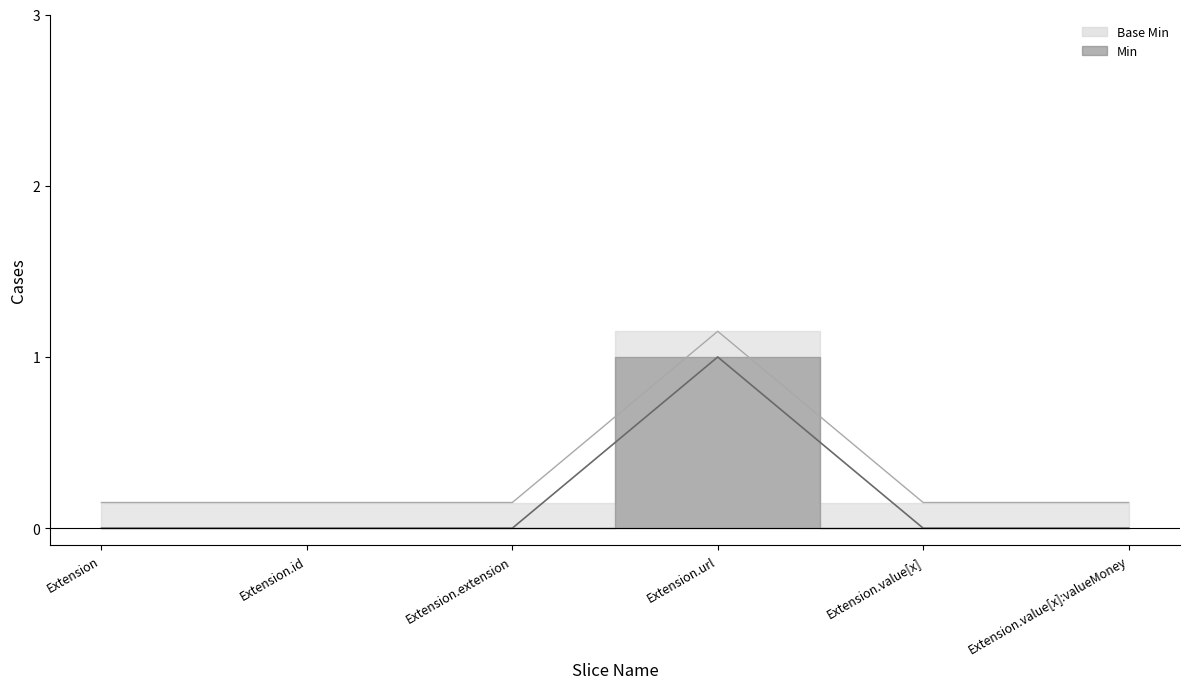

What are all the series names shown in the legend?

Min line, Base Min line